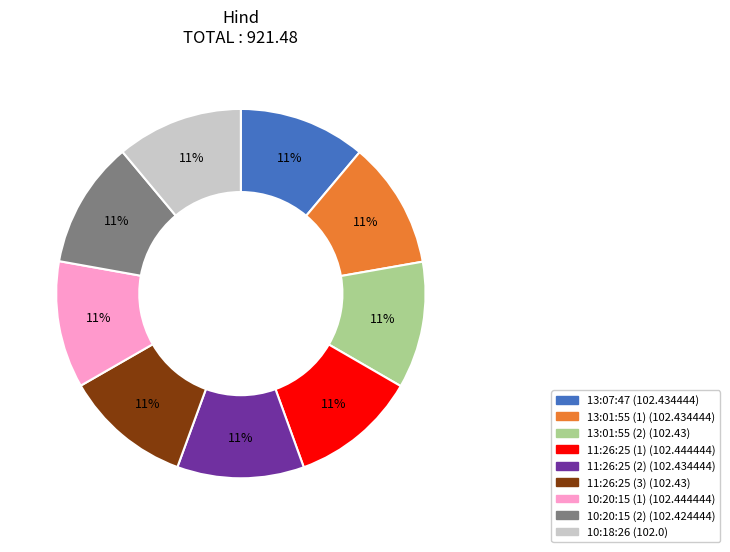

Count the number of slices in the pie.

9